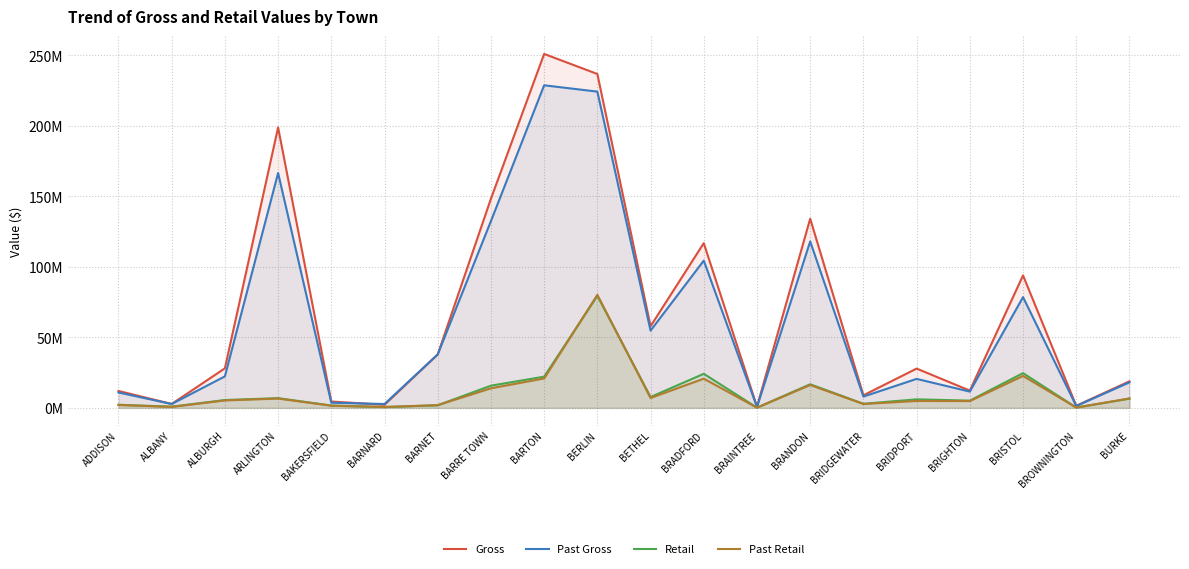

Which series has the largest total across all categories?

Gross